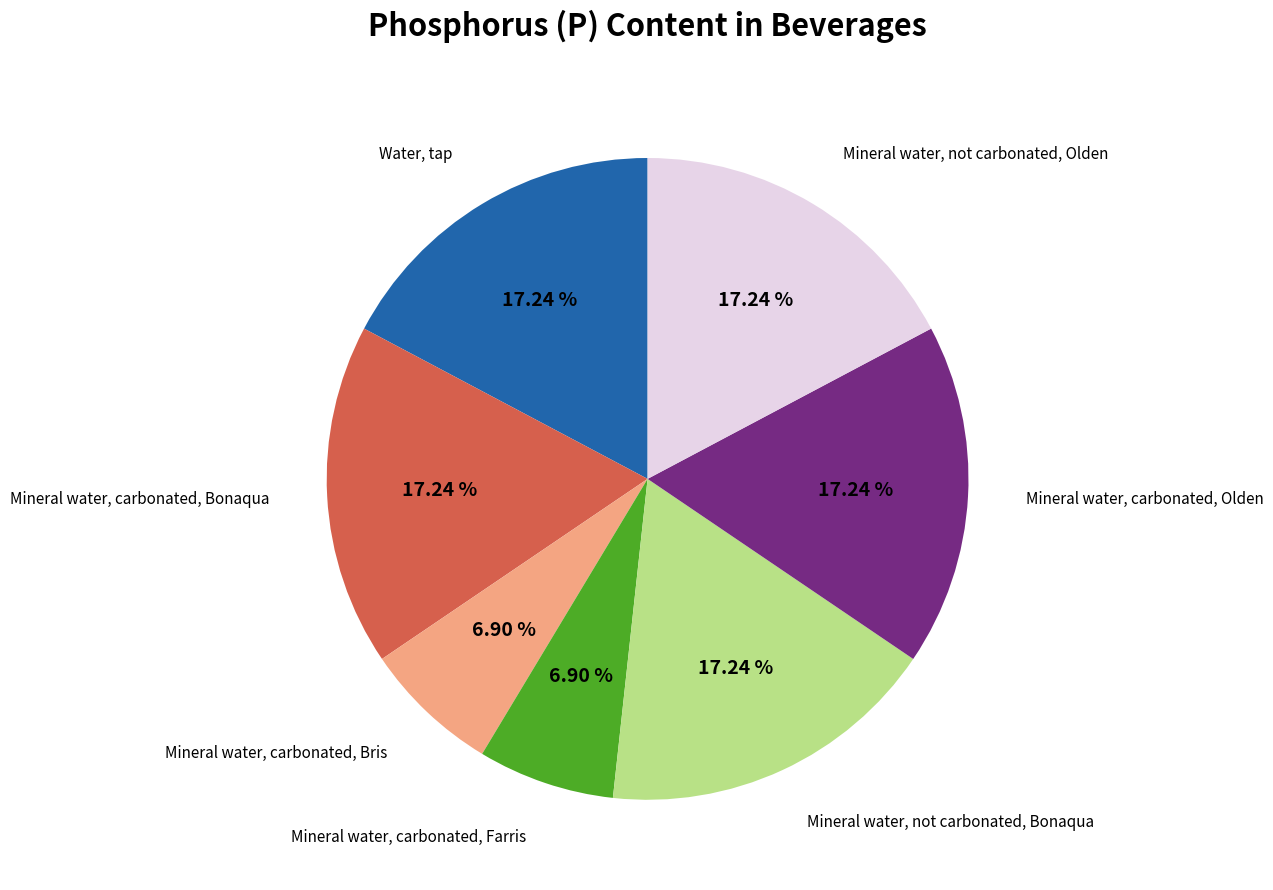

Rank the categories by value from highest to lowest.

Water, tap, Mineral water, carbonated, Bonaqua, Mineral water, not carbonated, Bonaqua, Mineral water, carbonated, Olden, Mineral water, not carbonated, Olden, Mineral water, carbonated, Bris, Mineral water, carbonated, Farris